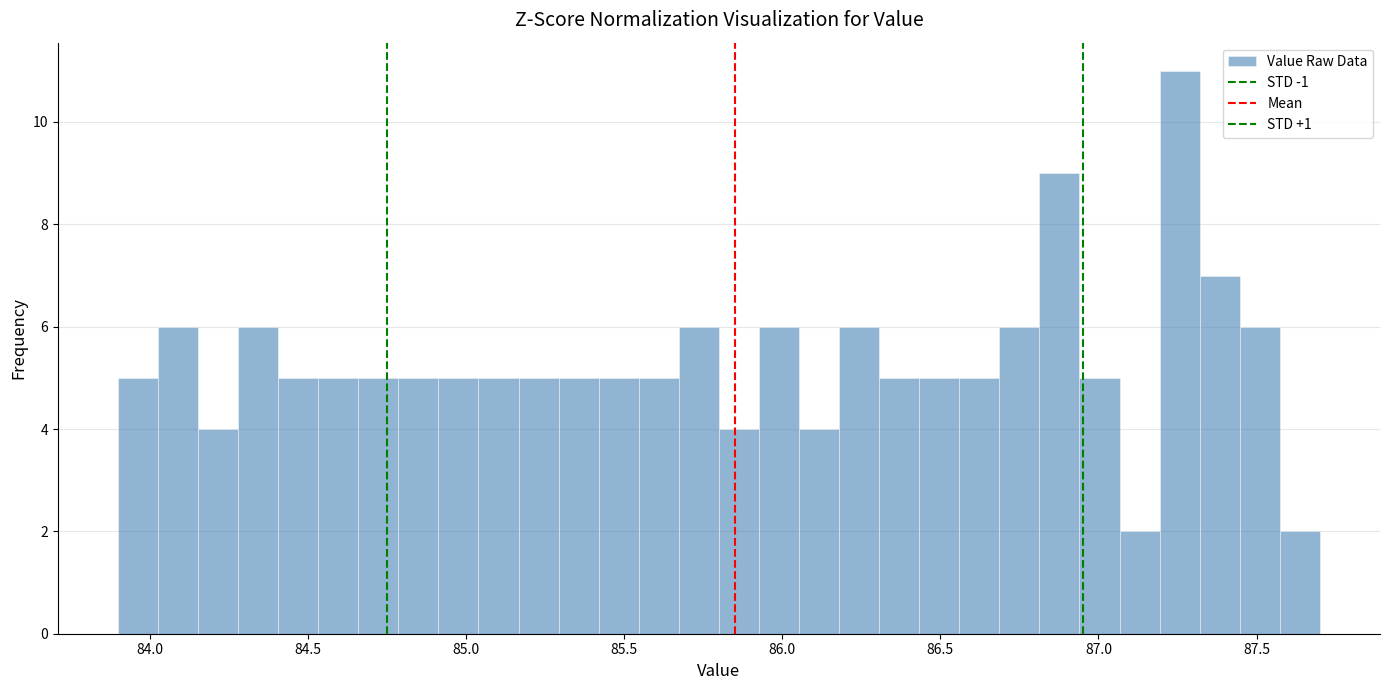

Around what value on the x-axis is the tallest bar? Give the approximate position of its centre, as read against the axis.

87.25